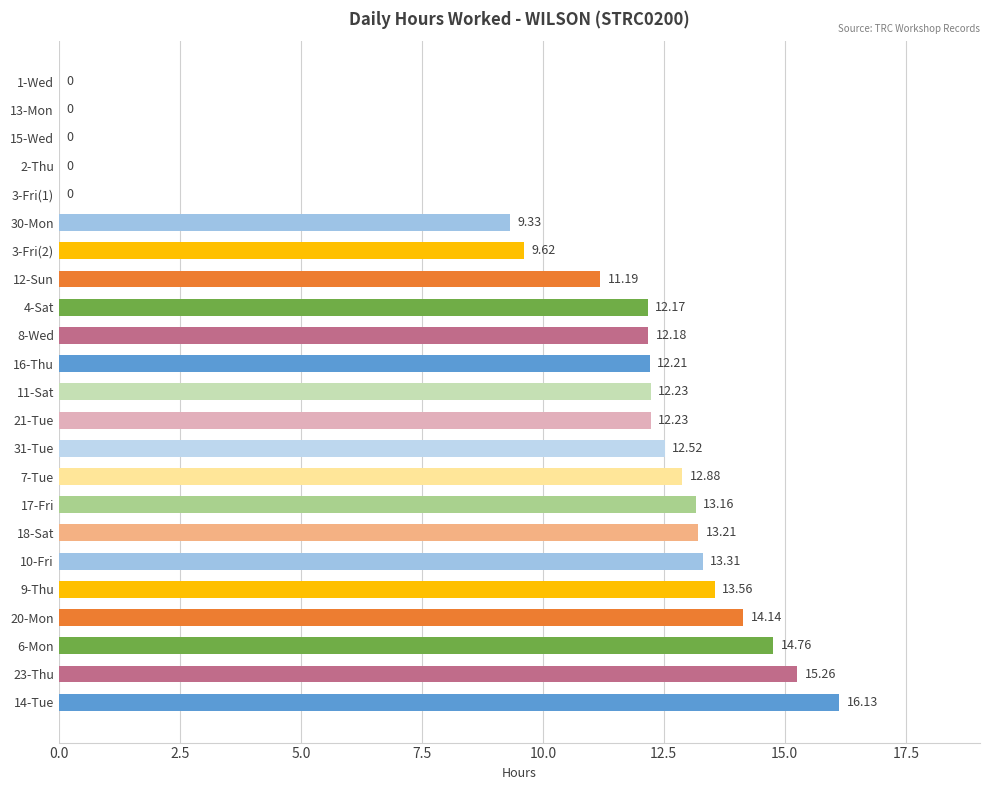

What is the sum of the values at 11-Sat and 30-Mon?

21.6